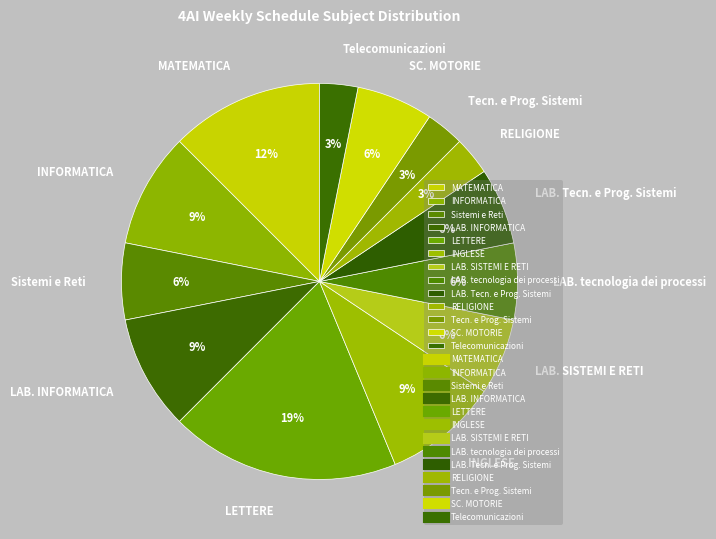

True or false: LAB. tecnologia dei processi accounts for 6% of the total.

True